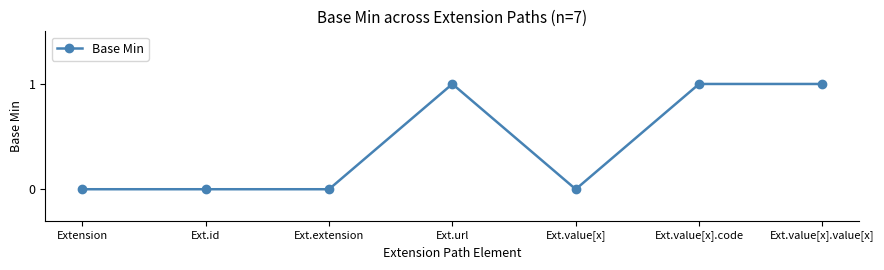

Between Ext.value[x].value[x] and Ext.id, which is larger?

Ext.value[x].value[x]